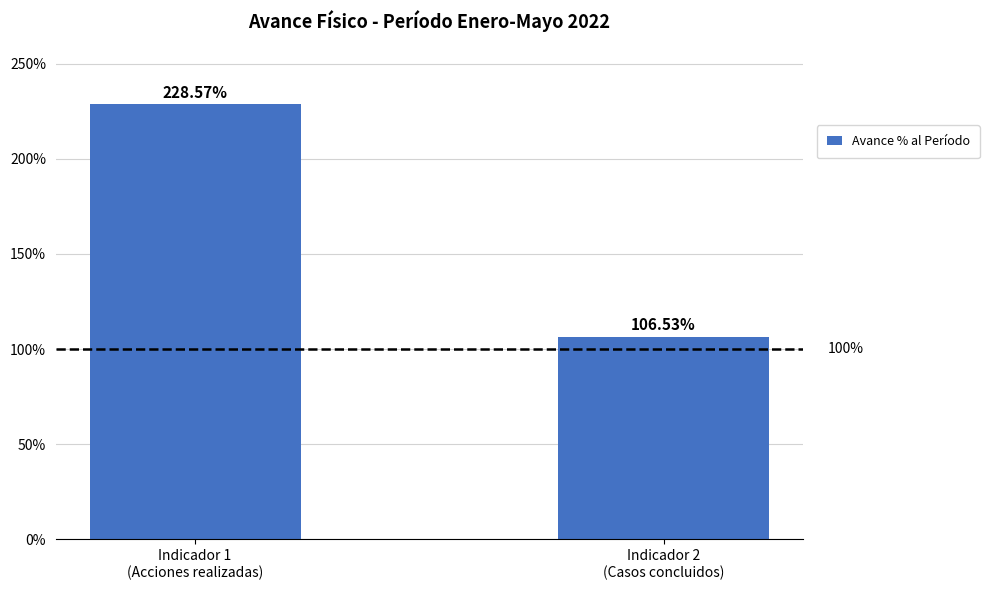

What is the change in value from Indicador 1
(Acciones realizadas) to Indicador 2
(Casos concluidos)?

-122.0